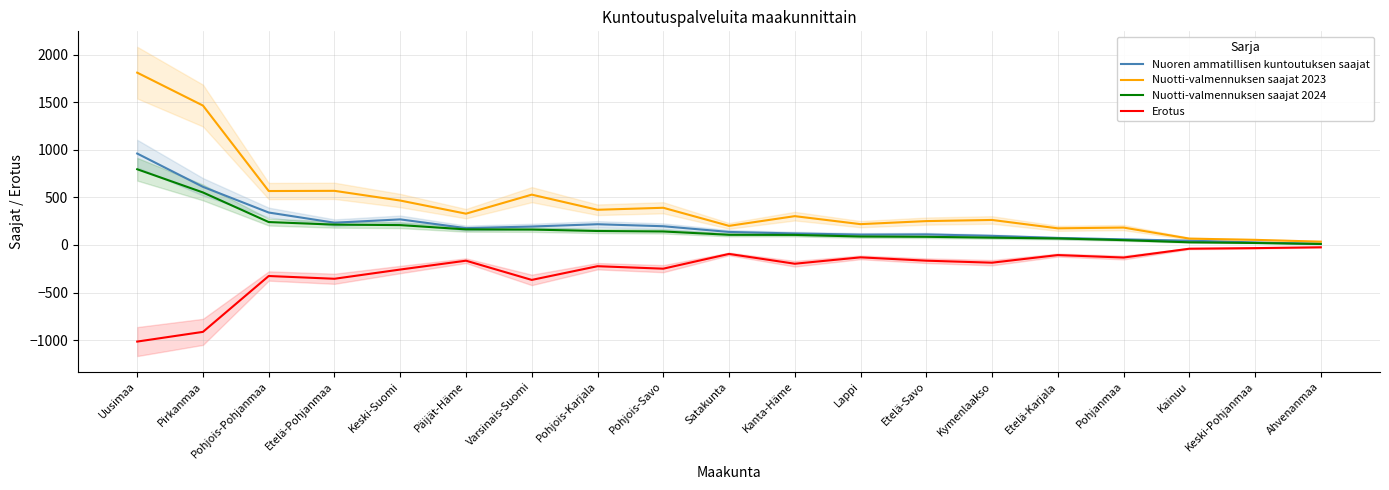

True or false: Nuotti-valmennuksen saajat 2023 and Erotus cross at least once.

False